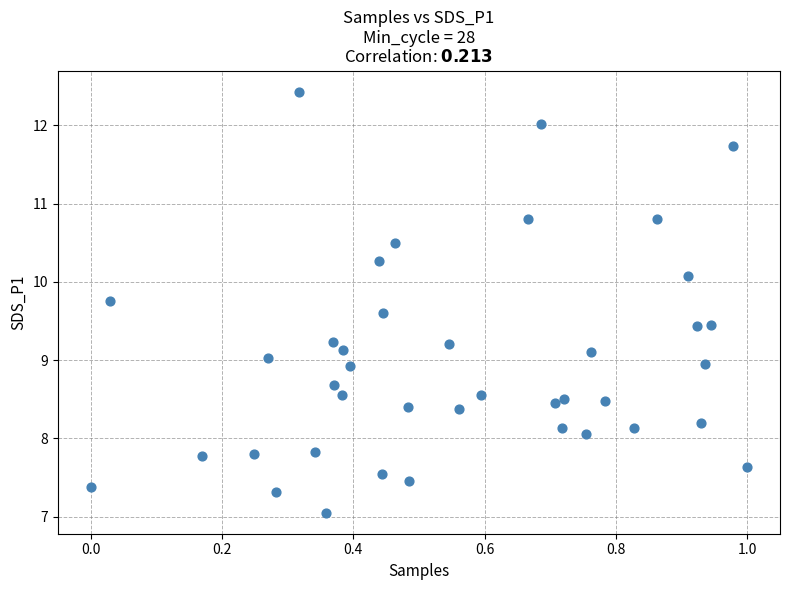

What is the range of X values (max minus min)?

1.0